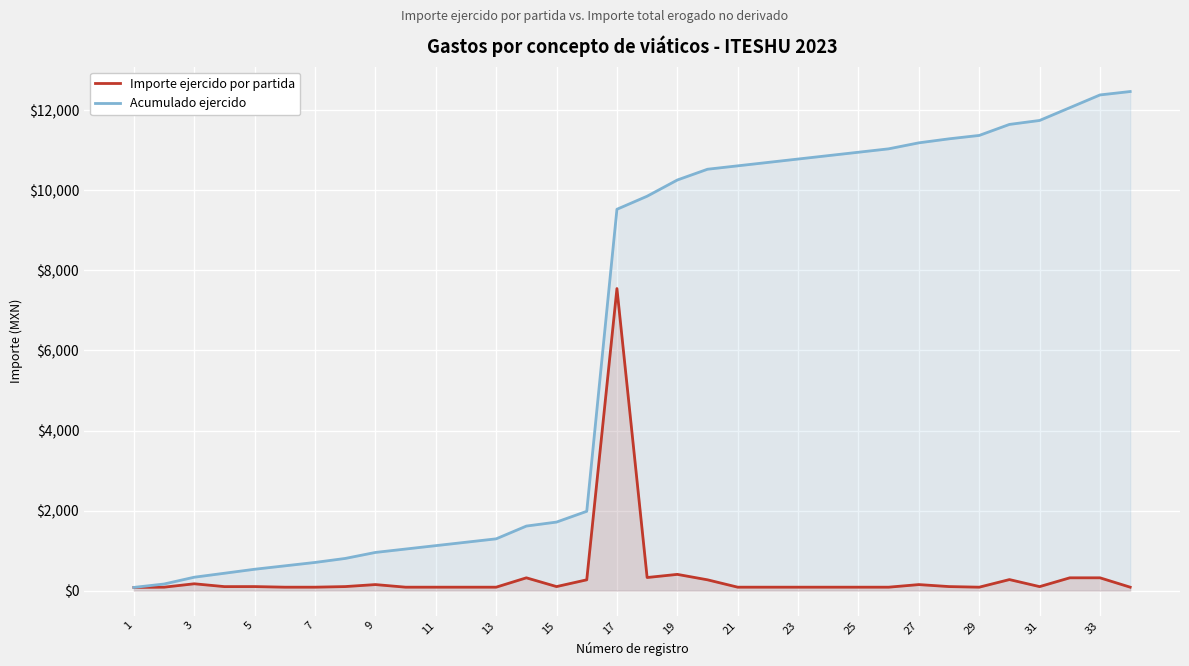

Which series has the largest range (max minus min)?

Acumulado ejercido